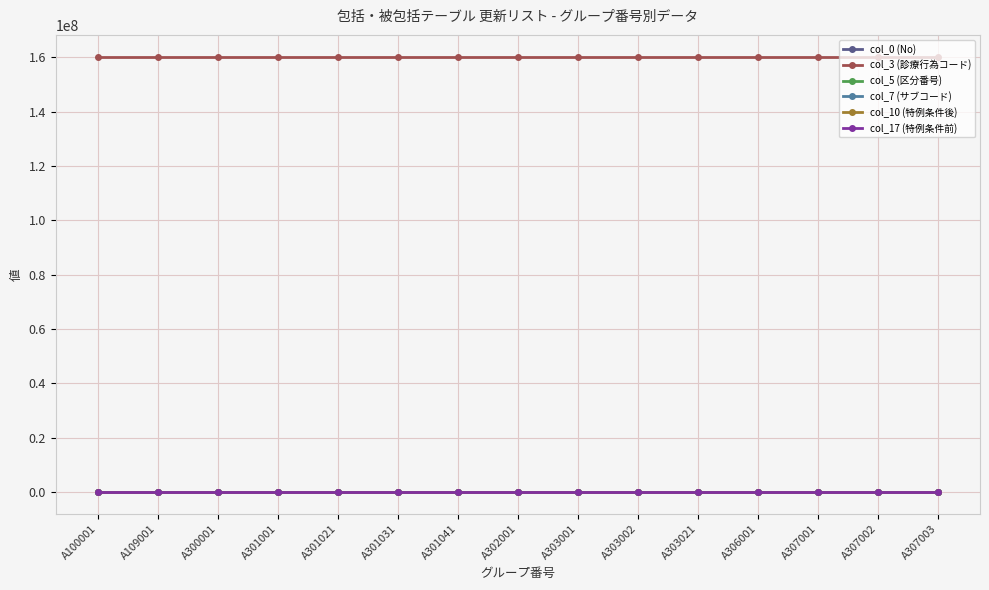

Which series has the largest total across all categories?

col_3 (診療行為コード)